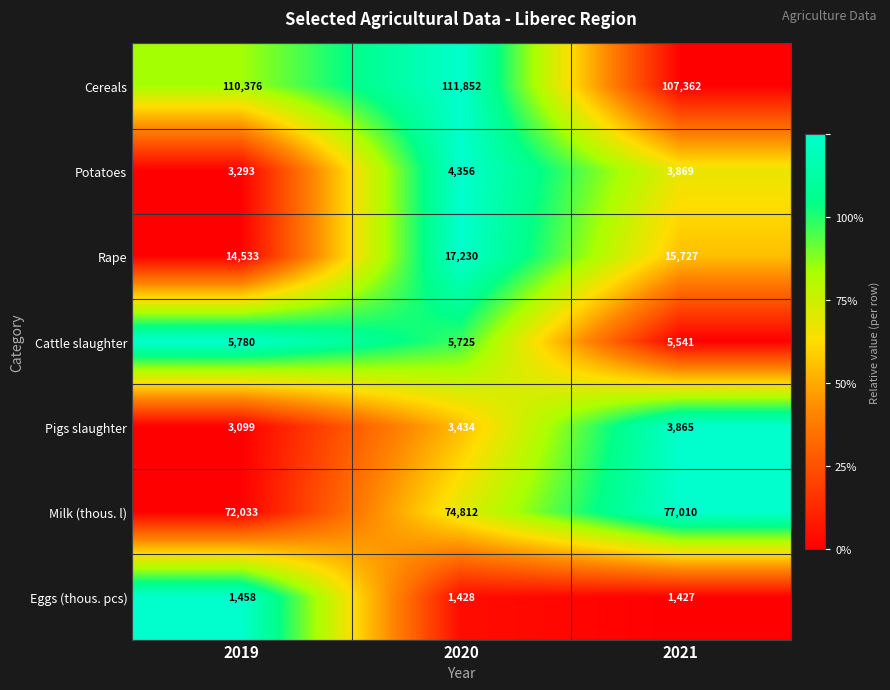

Between 2020 and 2021, which series saw the biggest shift?

Cereals